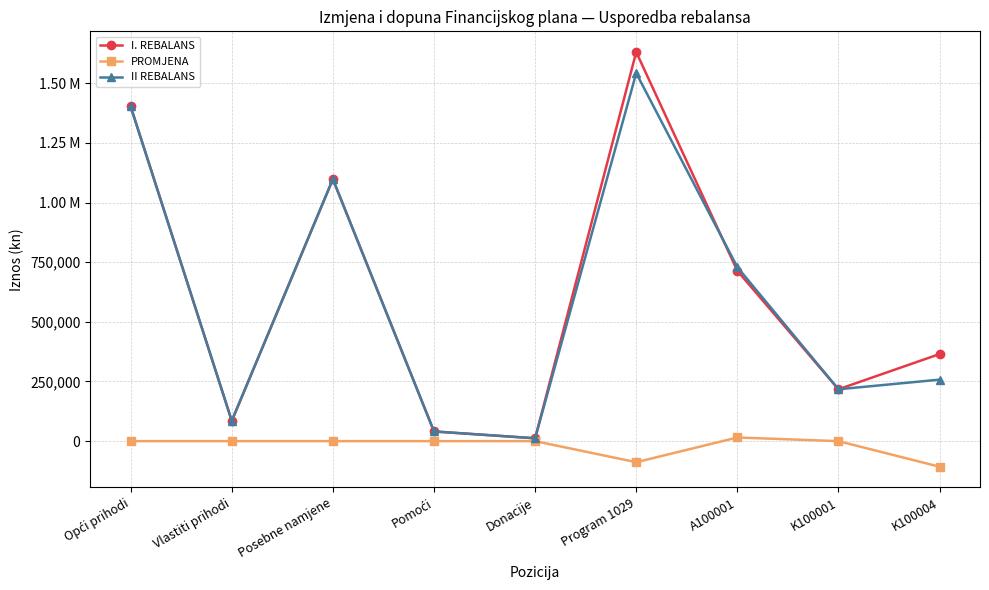

What is the difference between the maximum and minimum values in the I. REBALANS series?

1618774